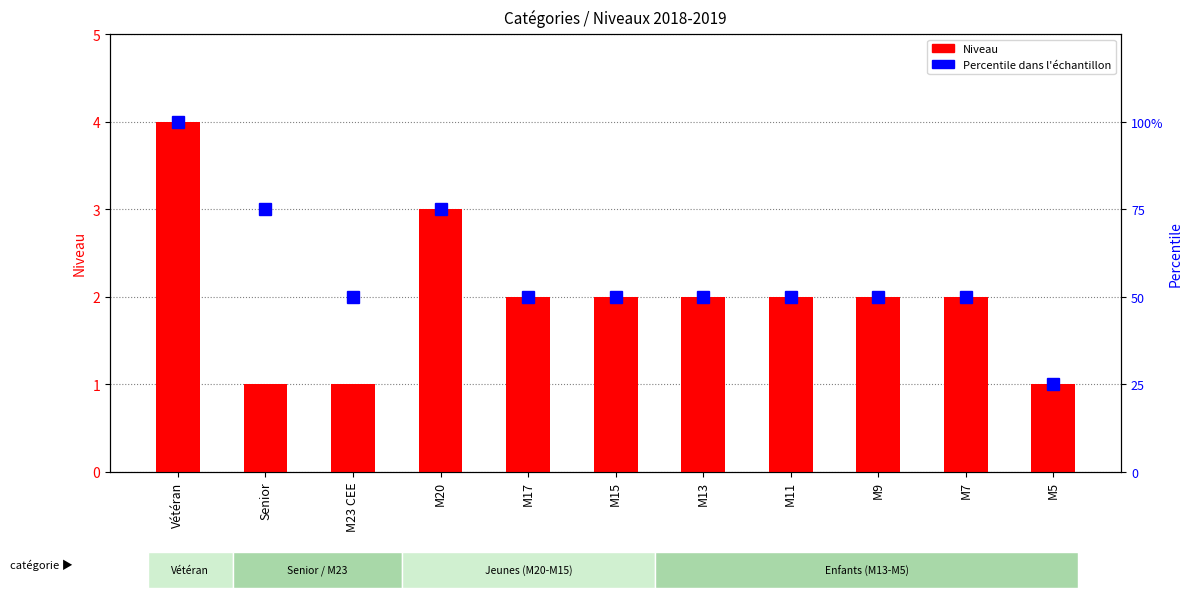

Reading left to right, what are all the values shown in this chart?

Niveau: 4	1	1	3	2	2	2	2	2	2	1
Percentile (%): 100	75	50	75	50	50	50	50	50	50	25